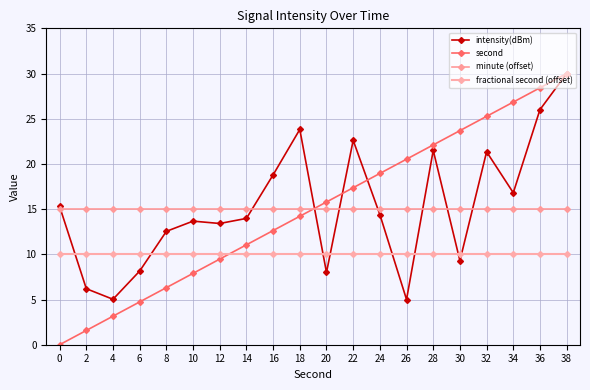

What is the value of the intensity(dBm) point at the 5th from the left?

12.5